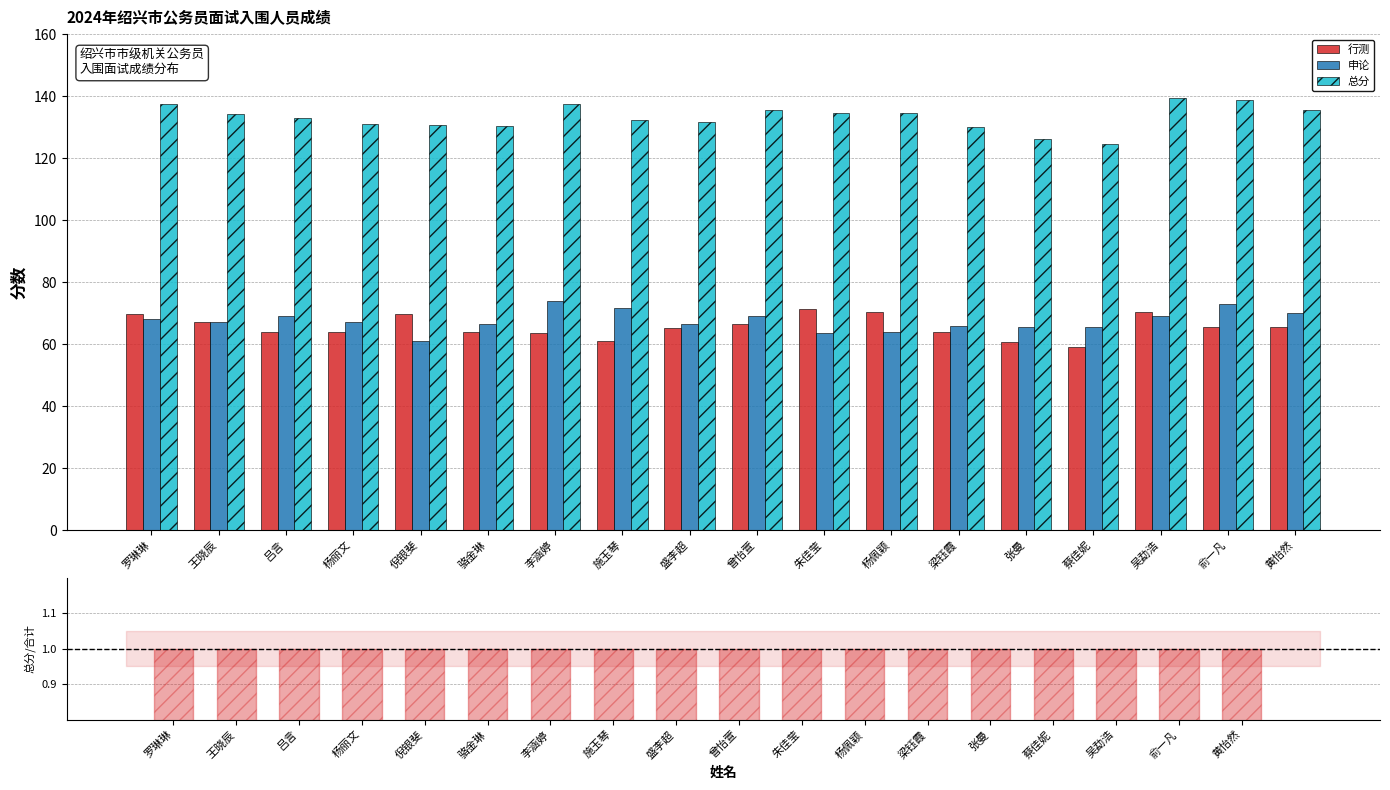

Are the bars horizontal?

No